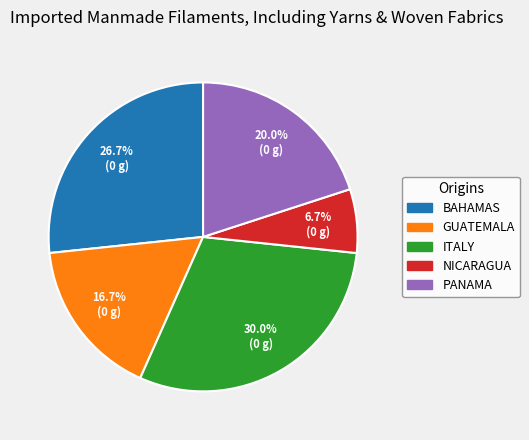

Rank the categories by value from highest to lowest.

ITALY, BAHAMAS, PANAMA, GUATEMALA, NICARAGUA